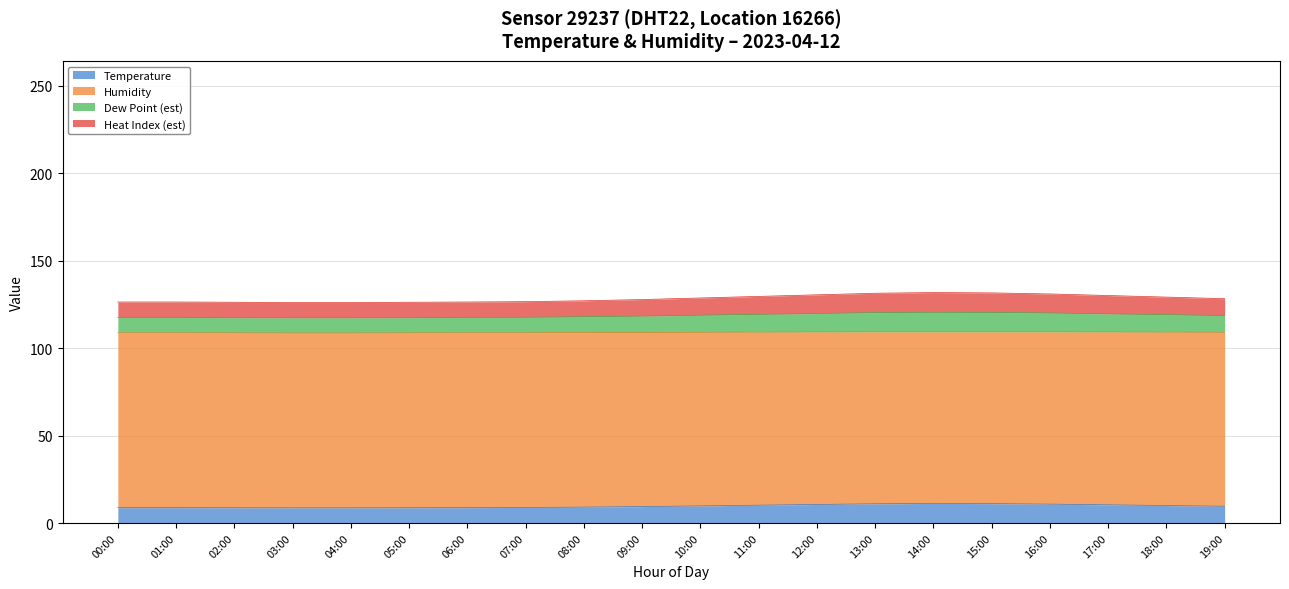

True or false: Heat Index (est) and Humidity cross at least once.

False